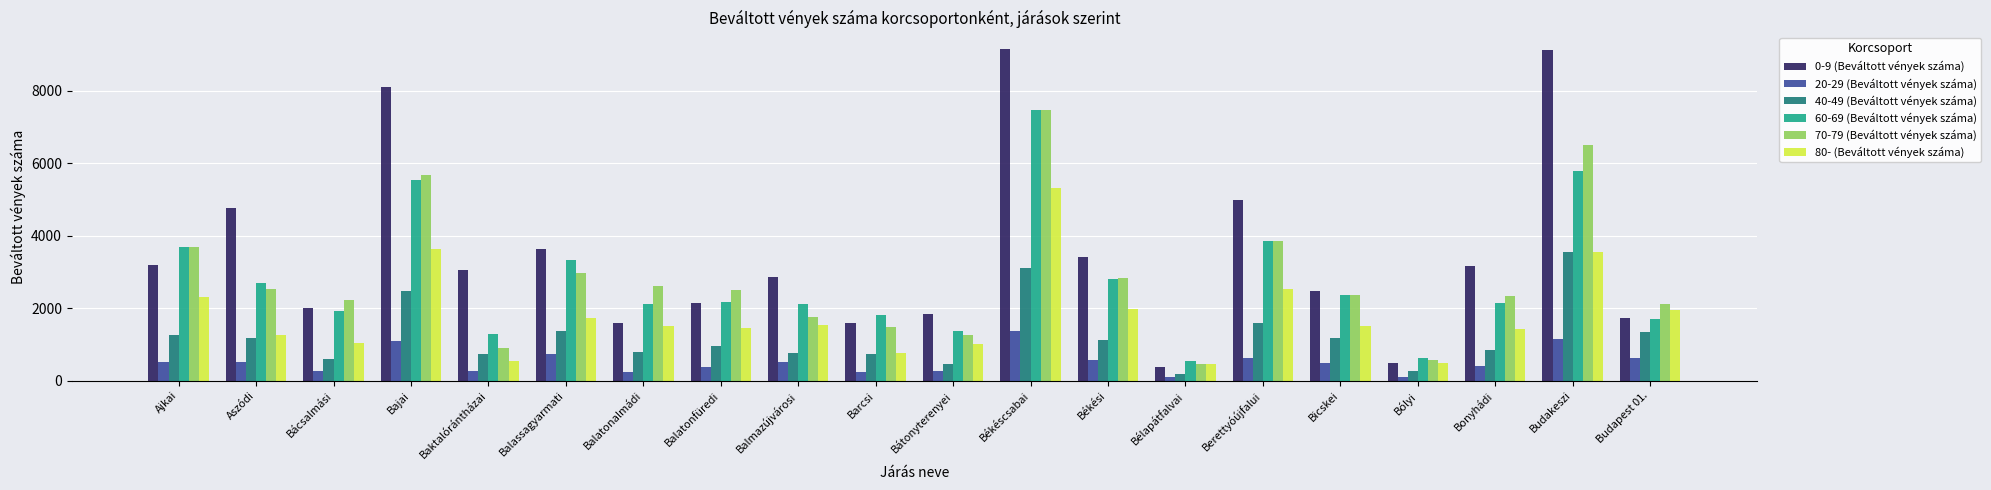

What is the value of the 40-49 (Beváltott vények száma) bar at the 11th from the left?

459